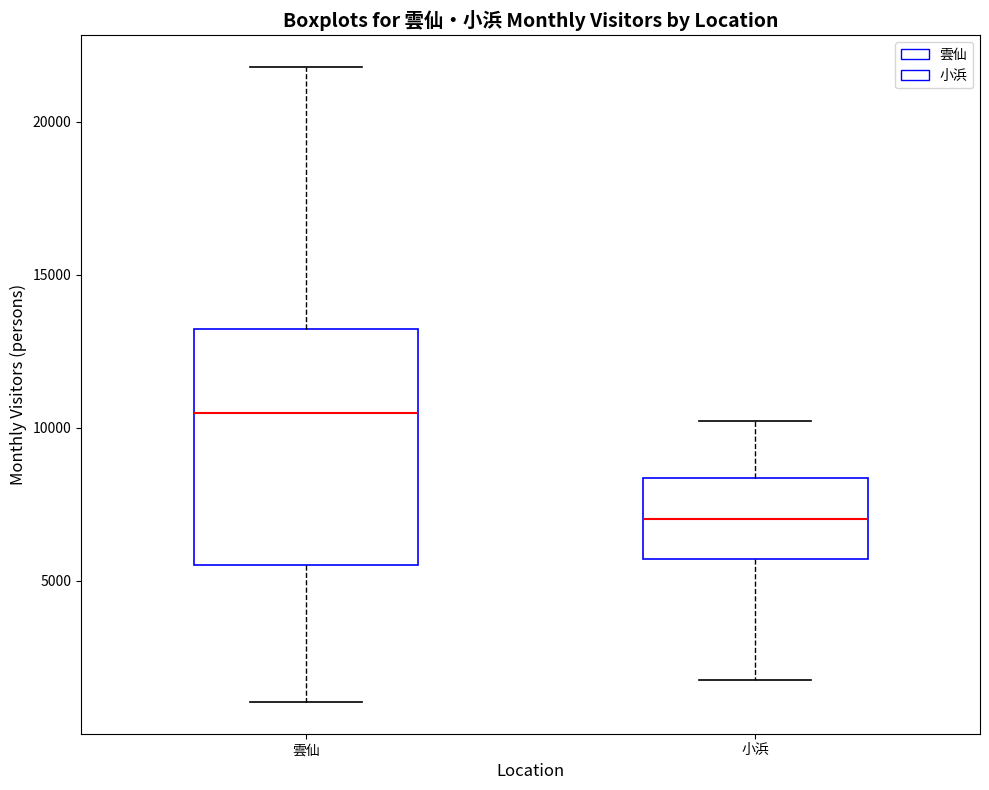

Reading left to right, transcribe this box plot: for each box, give where its median line is, the range the box spans, and where its two whiskers end, as read against the y-axis. The values are not printed on the chart, so give them approximately, as read against the axis.

雲仙: median 10500, box 5500 to 13000, whiskers 1000 to 22000
小浜: median 7000, box 5500 to 8500, whiskers 2000 to 10000